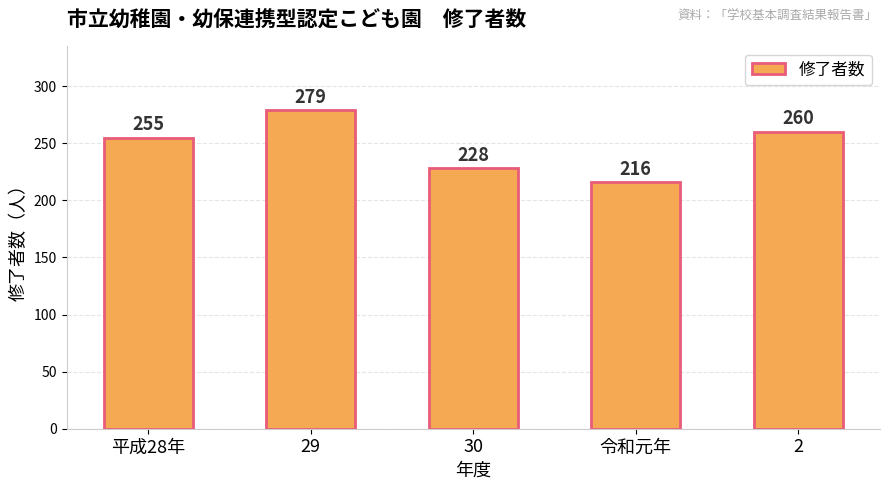

What value does the data have at 29?

279